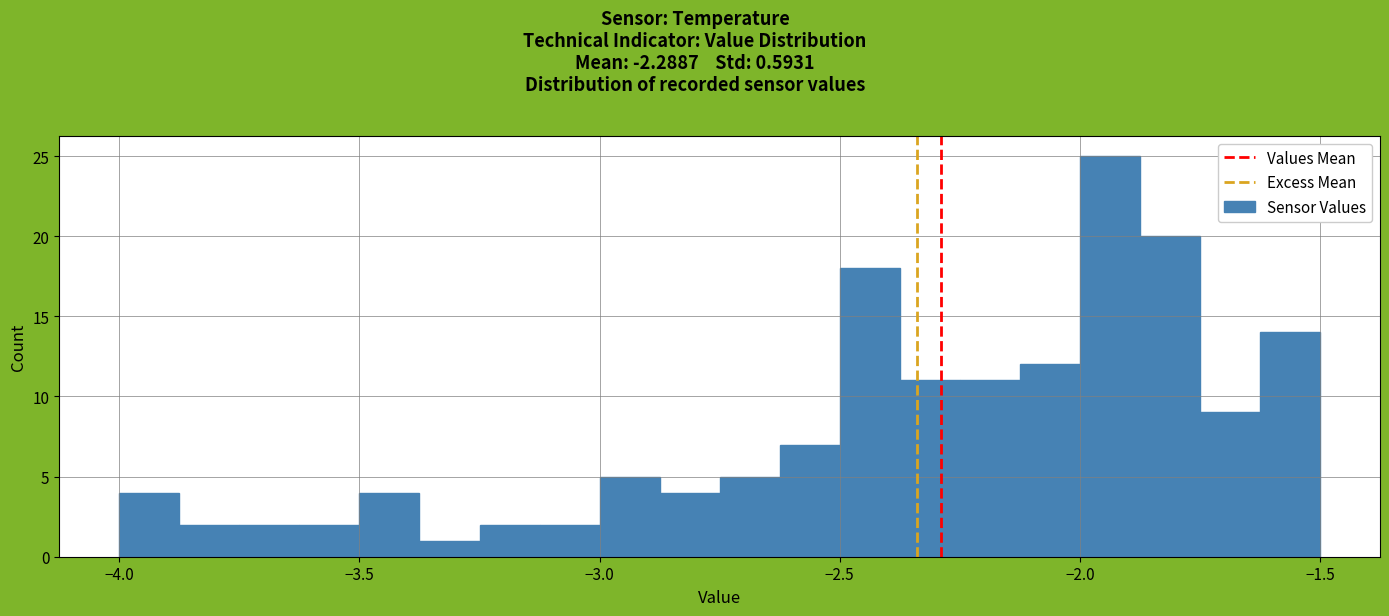

Read against the x-axis, roughly where is the centre of the tallest bar?

-1.95